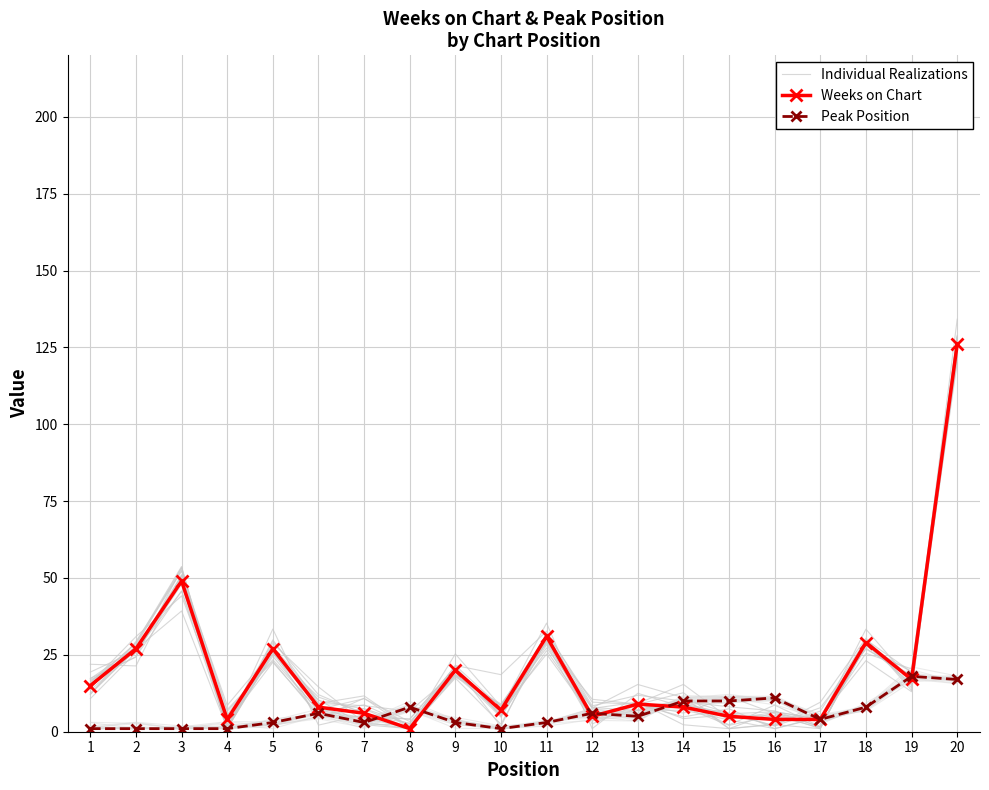

What is the sum of all Individual Realizations values?

392.9